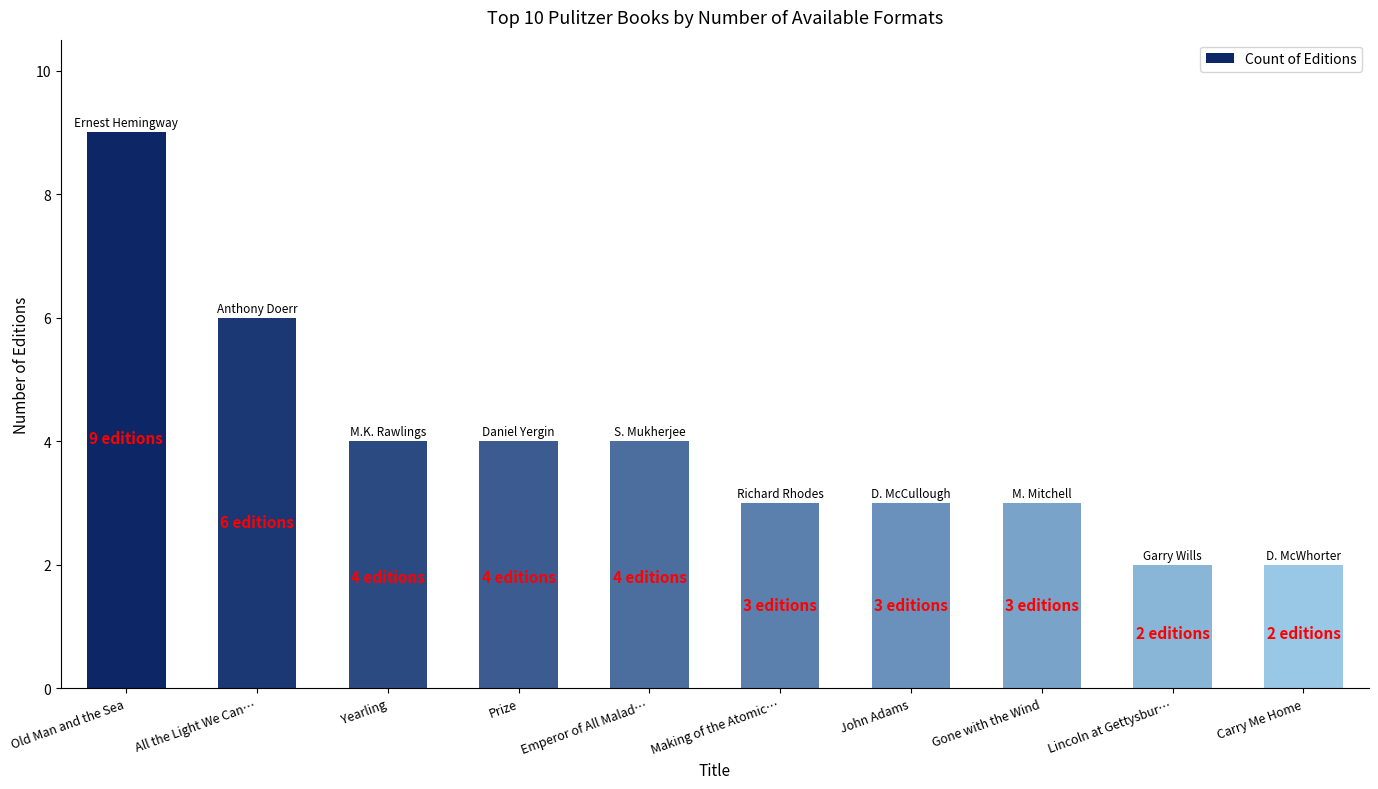

Reading right to left, extract all data points from this chart.

2	2	3	3	3	4	4	4	6	9